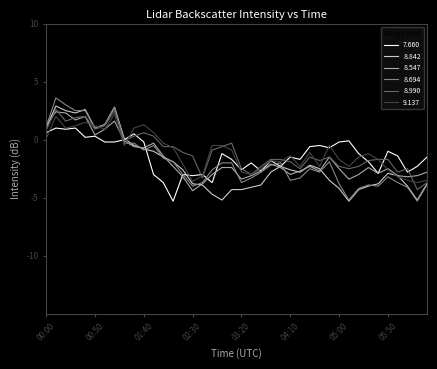

How many distinct data groups are displayed?

6